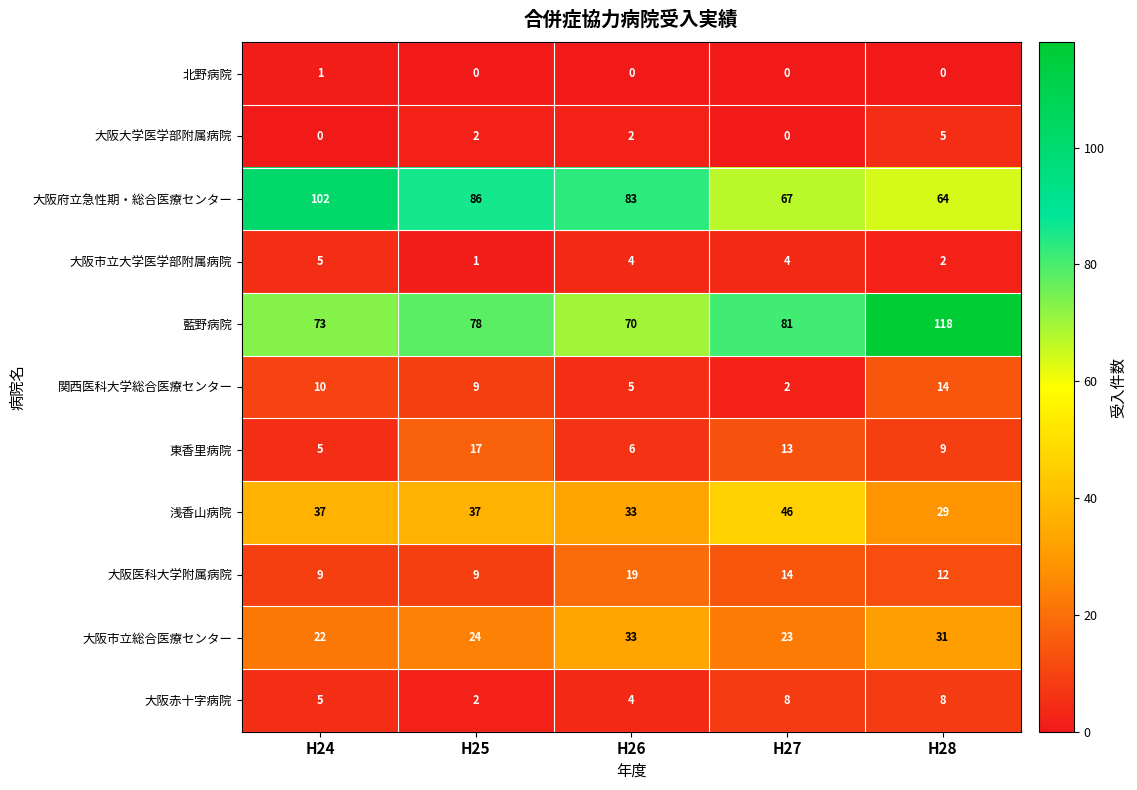

Which series has the largest range (max minus min)?

藍野病院